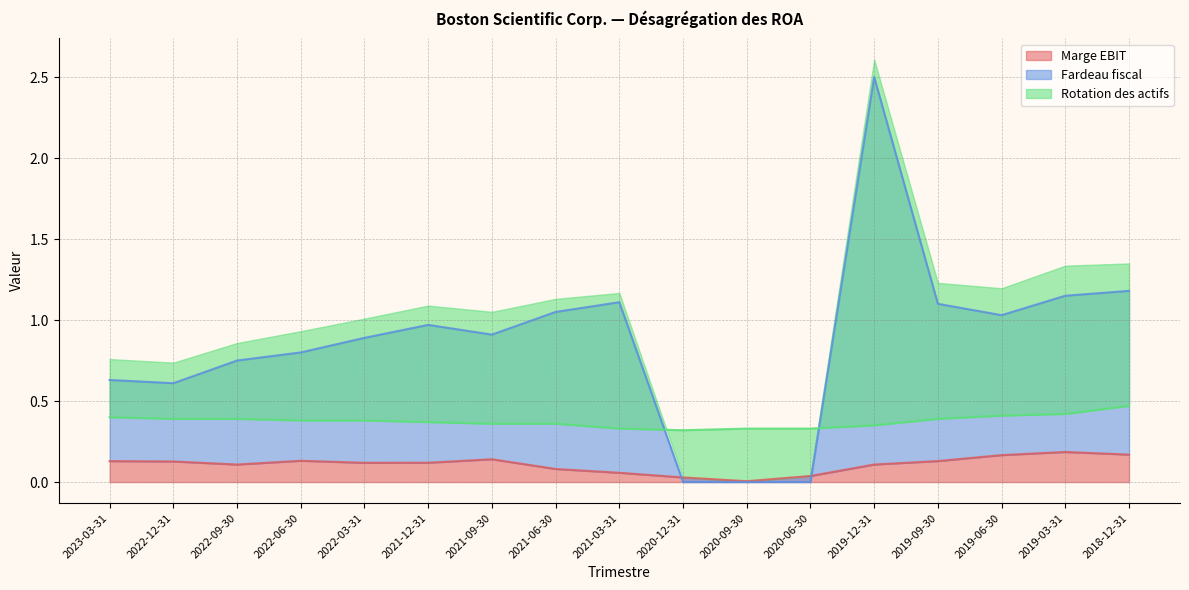

How many interior local valleys does the Rotation des actifs series have?

1